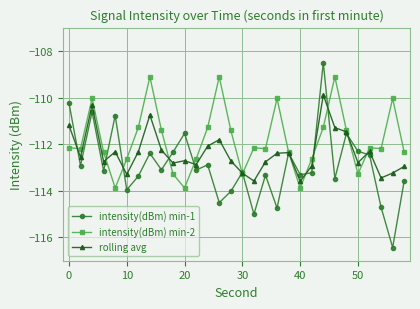

List the series in order of their peak value, highest first.

intensity(dBm) min-1, intensity(dBm) min-2, rolling avg